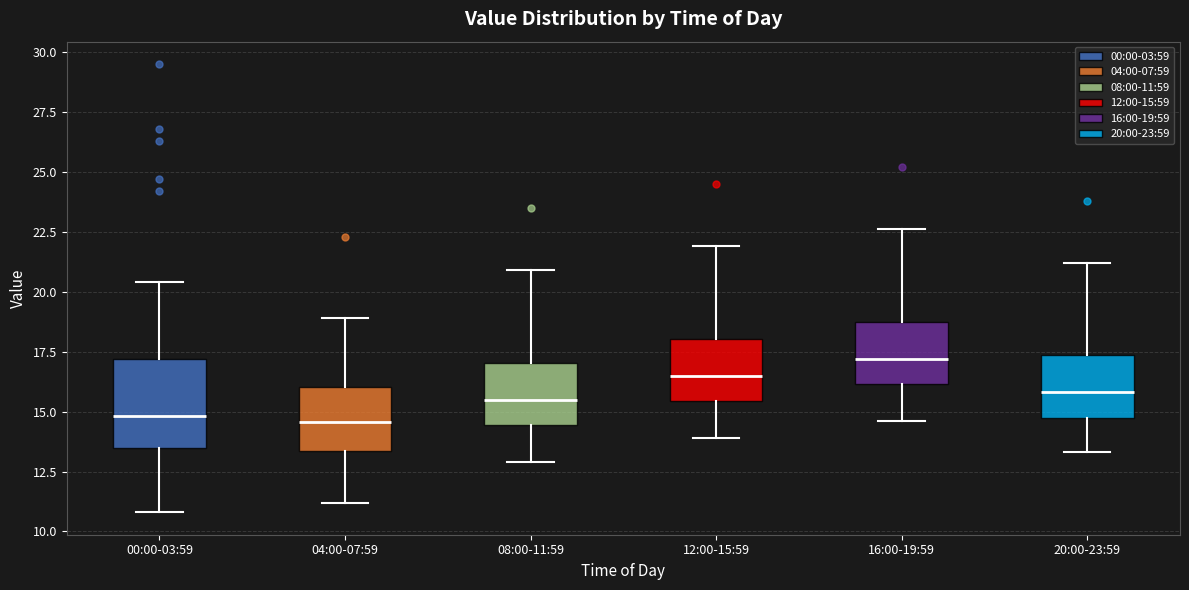

Reading left to right, read every box against the y-axis: the position of its median line, the range the box covers, and the ends of its whiskers. The values are not printed on the chart, so give them approximately, as read against the axis.

00:00-03:59: median 15.0, box 13.5 to 17.0, whiskers 11.0 to 20.5
04:00-07:59: median 14.5, box 13.5 to 16.0, whiskers 11.0 to 19.0
08:00-11:59: median 15.5, box 14.5 to 17.0, whiskers 13.0 to 21.0
12:00-15:59: median 16.5, box 15.5 to 18.0, whiskers 14.0 to 22.0
16:00-19:59: median 17.0, box 16.0 to 19.0, whiskers 14.5 to 22.5
20:00-23:59: median 16.0, box 15.0 to 17.5, whiskers 13.5 to 21.0